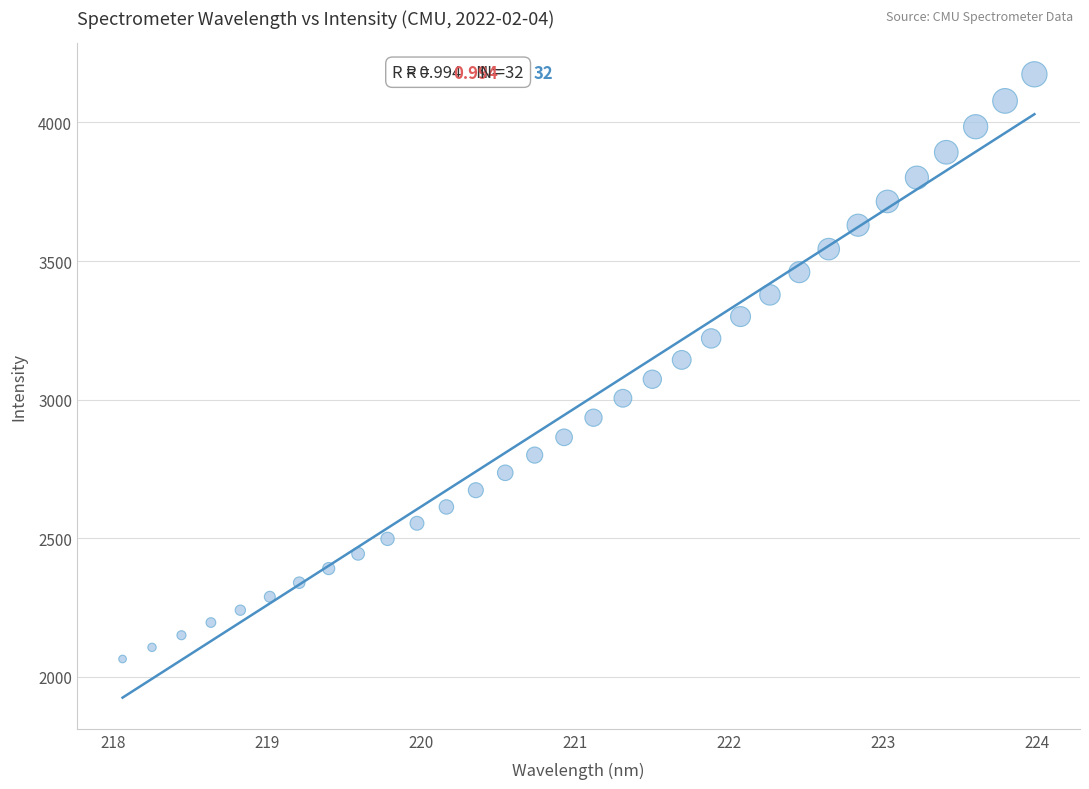

What is the range of Y values (max minus min)?

2108.9